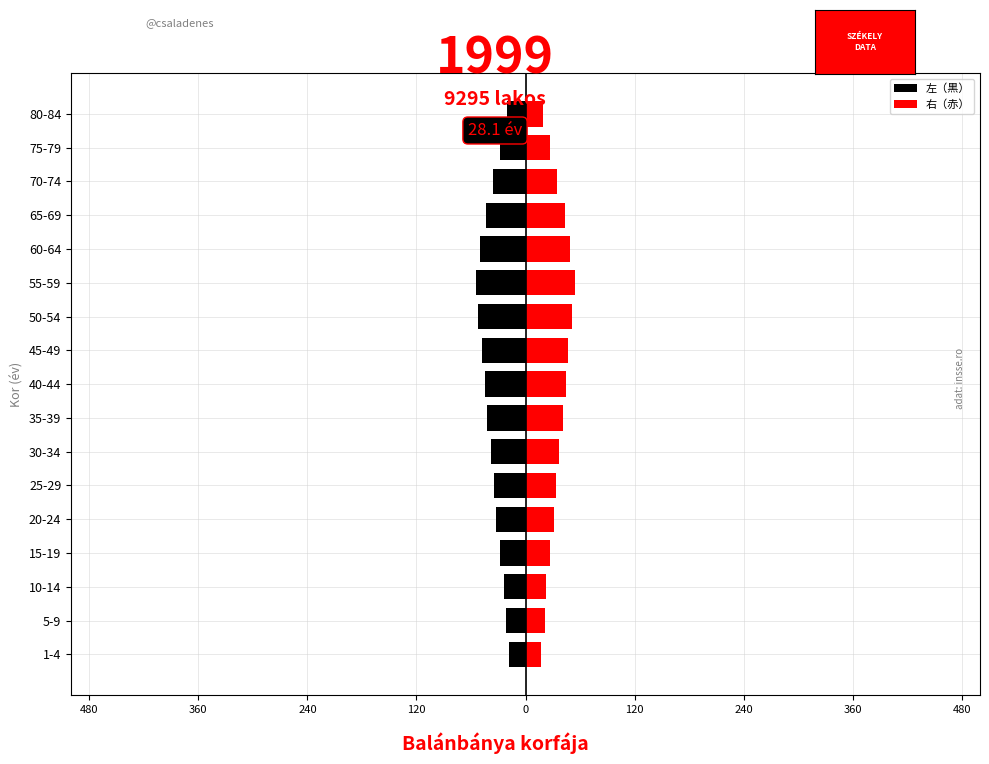

What is the value of the 右（赤） bar at the 11th from the left?

51